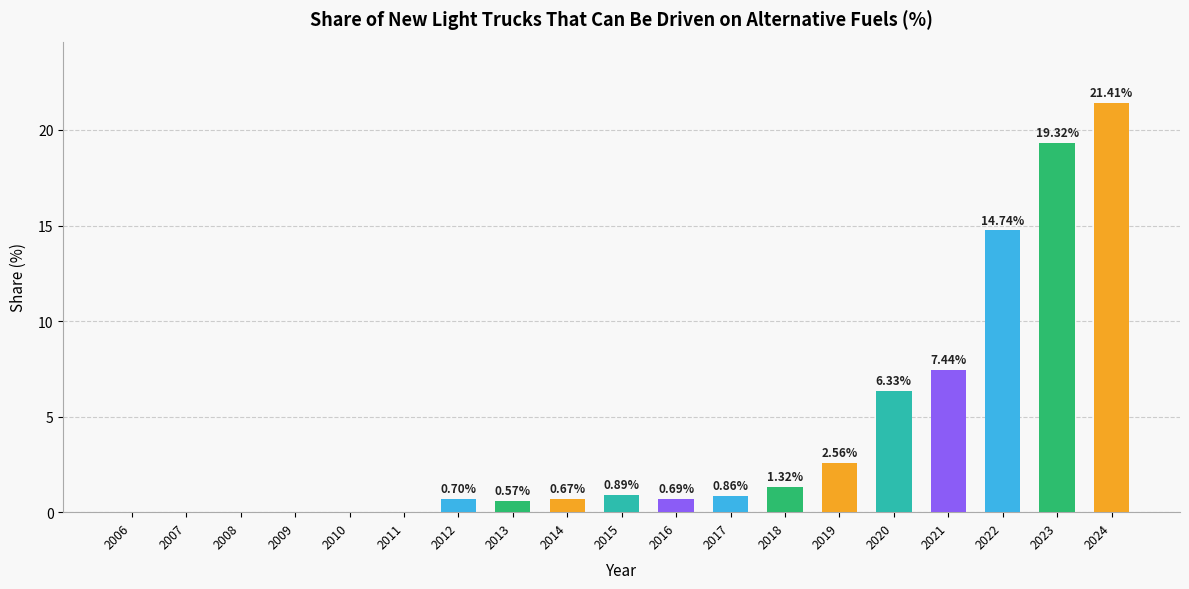

Approximately how many times larger is the value at 2018 compared to 2019?

0.5